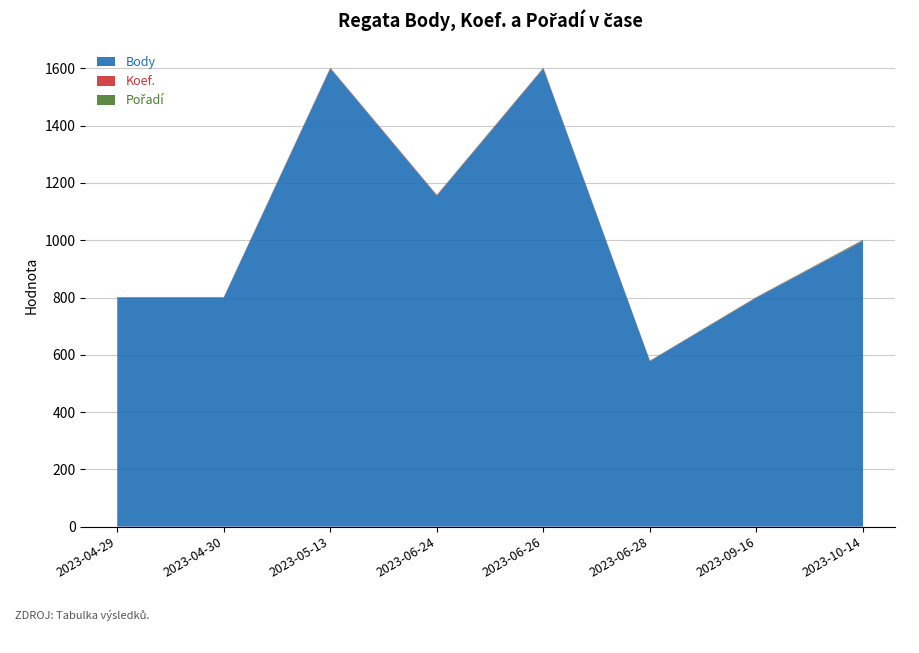

Reading left to right, what are all the values shown in this chart?

Body: 800	800	1600	1156	1600	578	800	998
Koef.: 1	1	2	2	2	1	1	2
Pořadí: 1	1	1	1	1	1	1	2